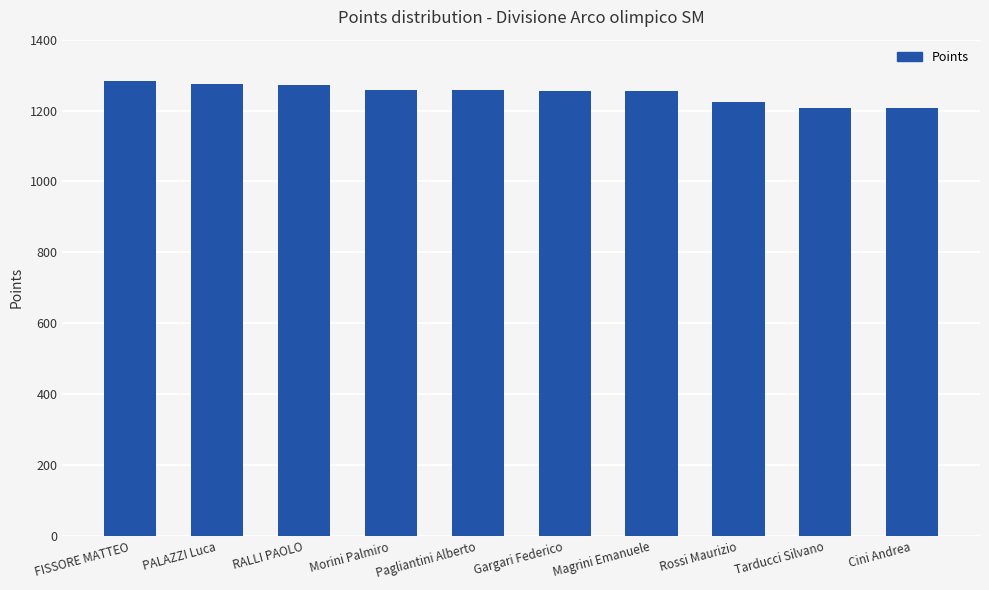

What is the minimum value shown in the chart?

1208